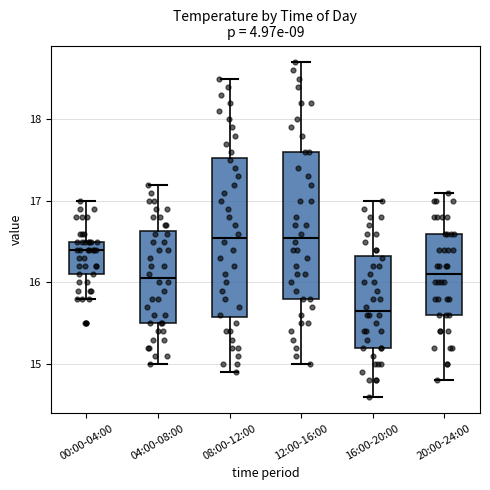

Reading left to right, read every box against the y-axis: the position of its median line, the range the box covers, and the ends of its whiskers. The values are not printed on the chart, so give them approximately, as read against the axis.

00:00-04:00: median 16.4, box 16.1 to 16.5, whiskers 15.8 to 17.0
04:00-08:00: median 16.1, box 15.5 to 16.6, whiskers 15.0 to 17.2
08:00-12:00: median 16.6, box 15.6 to 17.5, whiskers 14.9 to 18.5
12:00-16:00: median 16.6, box 15.8 to 17.6, whiskers 15.0 to 18.7
16:00-20:00: median 15.7, box 15.2 to 16.3, whiskers 14.6 to 17.0
20:00-24:00: median 16.1, box 15.6 to 16.6, whiskers 14.8 to 17.1